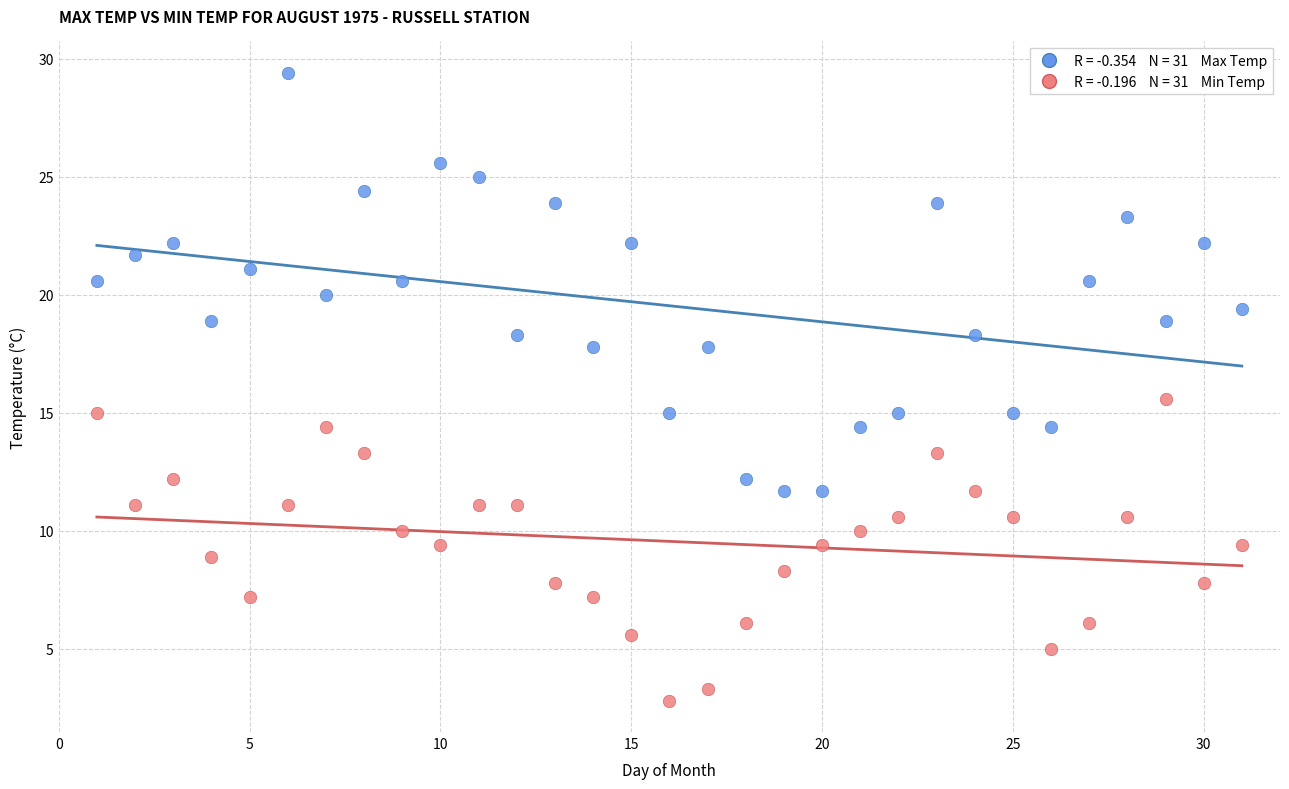

Across all series, what Y value is closest to 16?

15.6